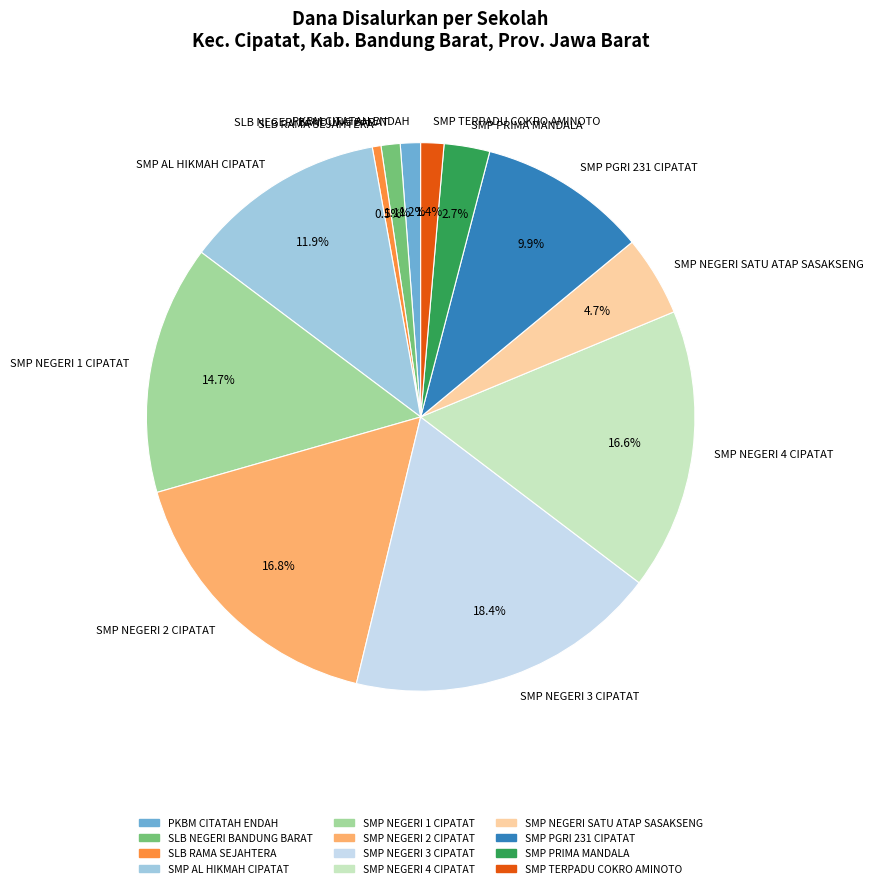

Between SMP TERPADU COKRO AMINOTO and SMP AL HIKMAH CIPATAT, which is larger?

SMP AL HIKMAH CIPATAT